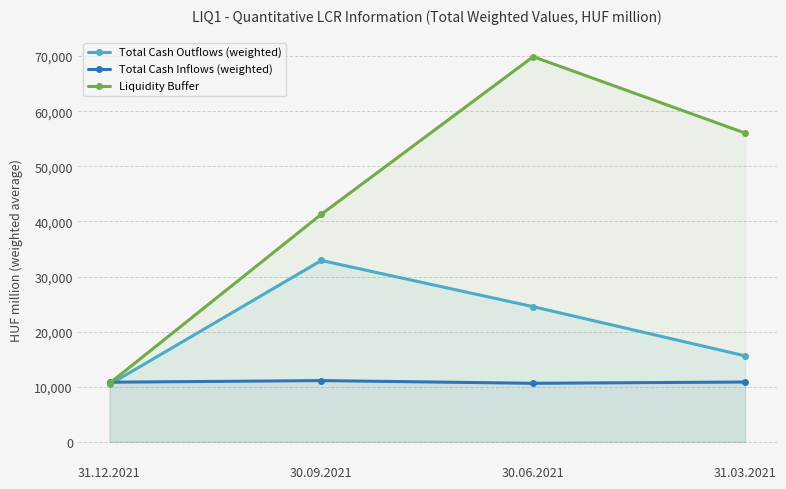

What is the difference between the maximum and minimum values in the Total Cash Inflows (weighted) series?

488